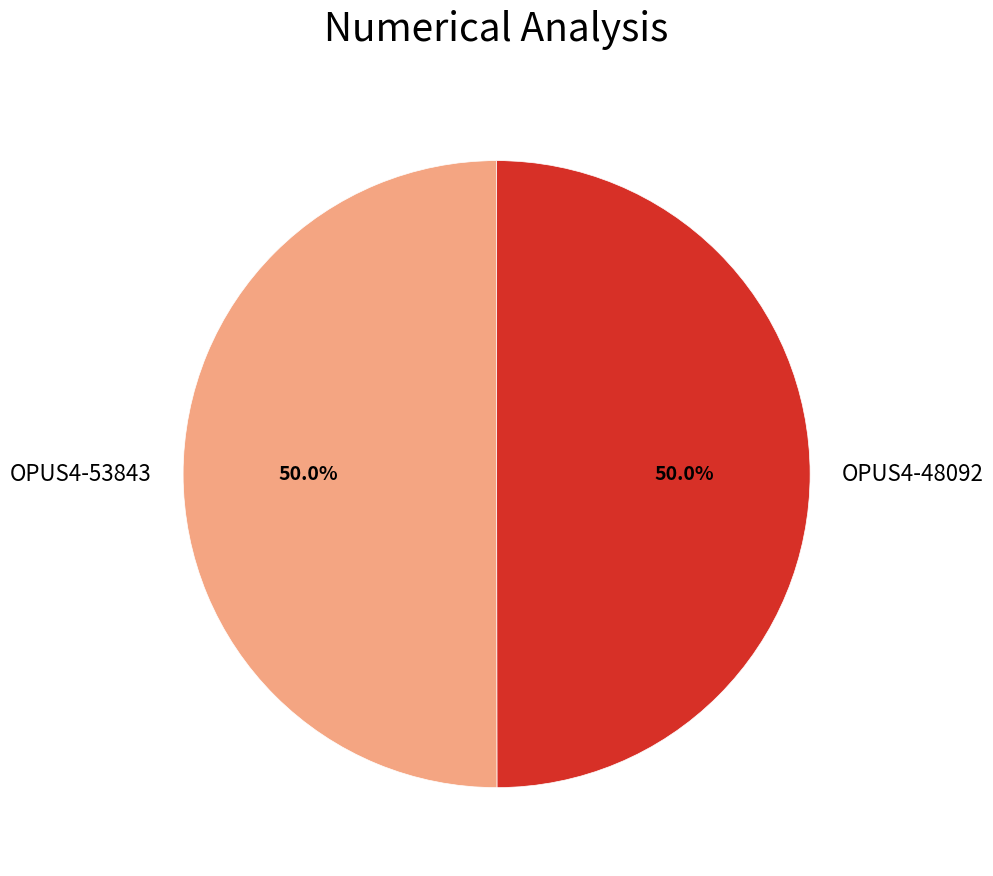

Is it true that OPUS4-48092 is 63% of the pie?

False